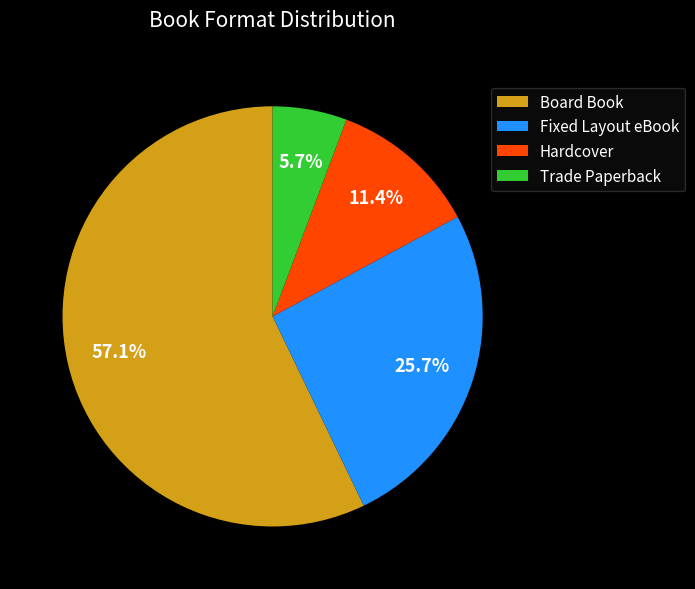

To the nearest percent, what is the difference between the Fixed Layout eBook and Board Book slice percentages?

31%